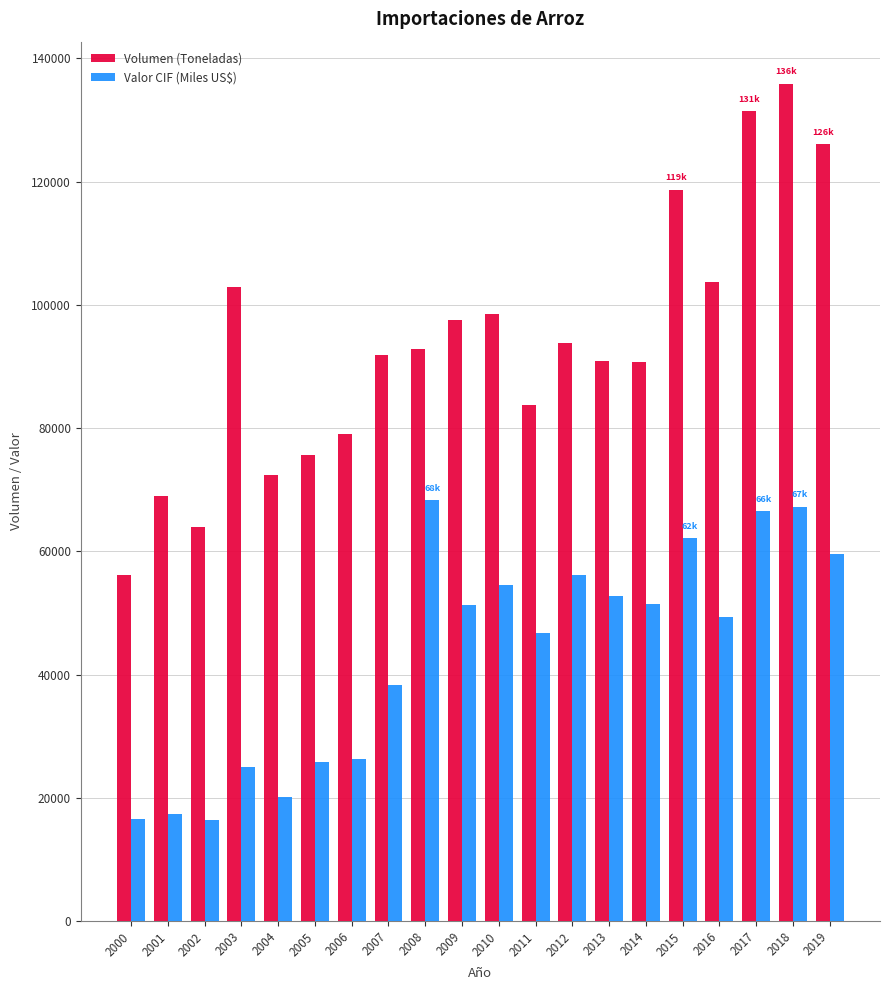

What is the maximum value for Valor CIF (Miles US$)?

68335.4